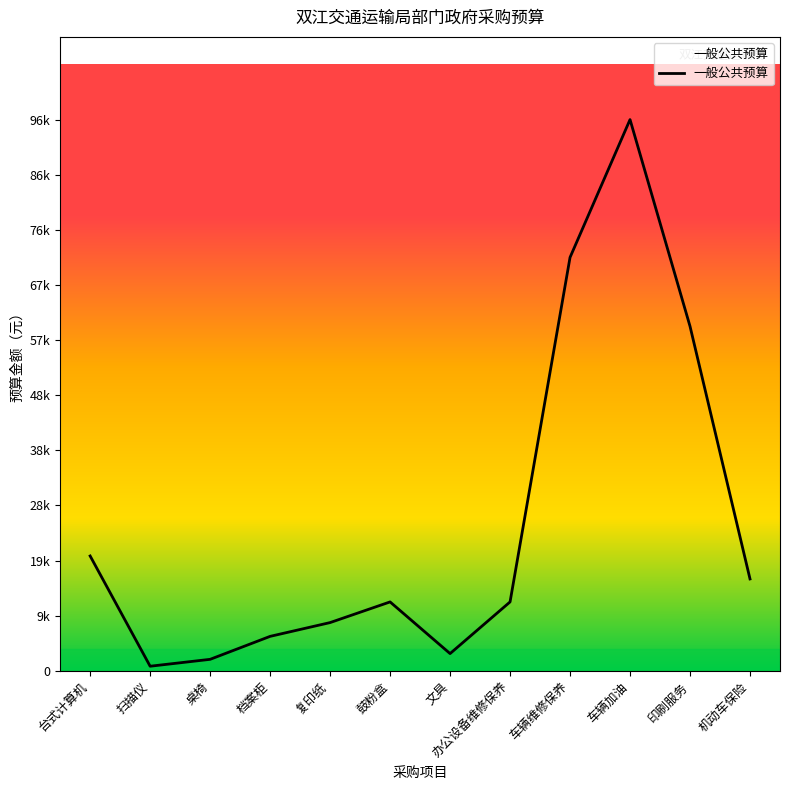

Reading left to right, extract all data points from this chart.

20000	800	2000	6000	8400	12000	3000	12000	72000	96000	60000	16000